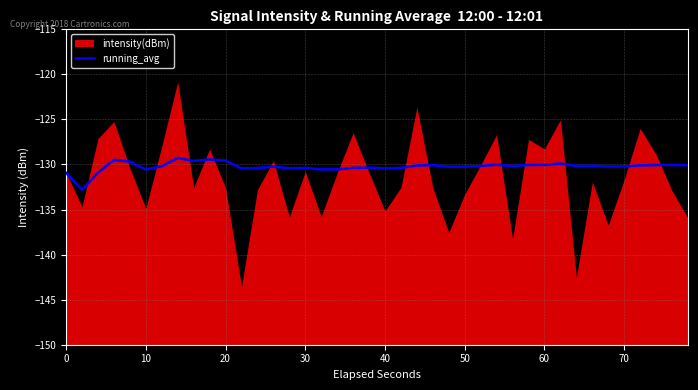

The running_avg series shows -130.2 at 50. True or false?

True